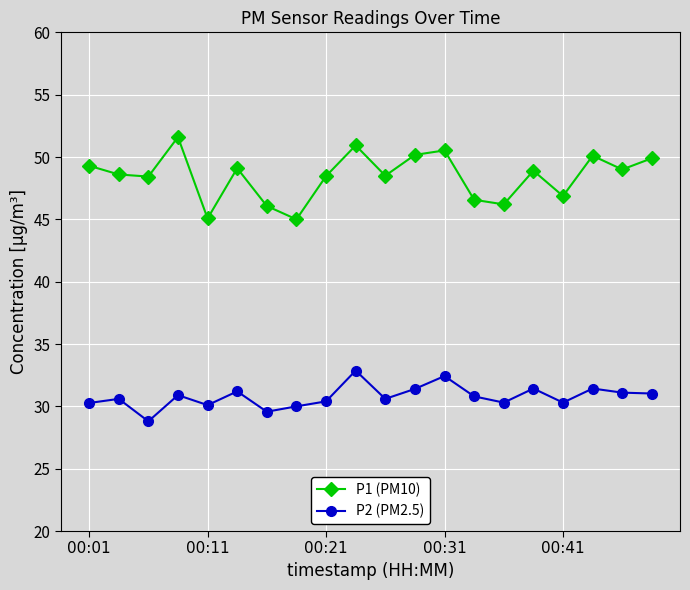

Which series has the largest total across all categories?

P1 (PM10)